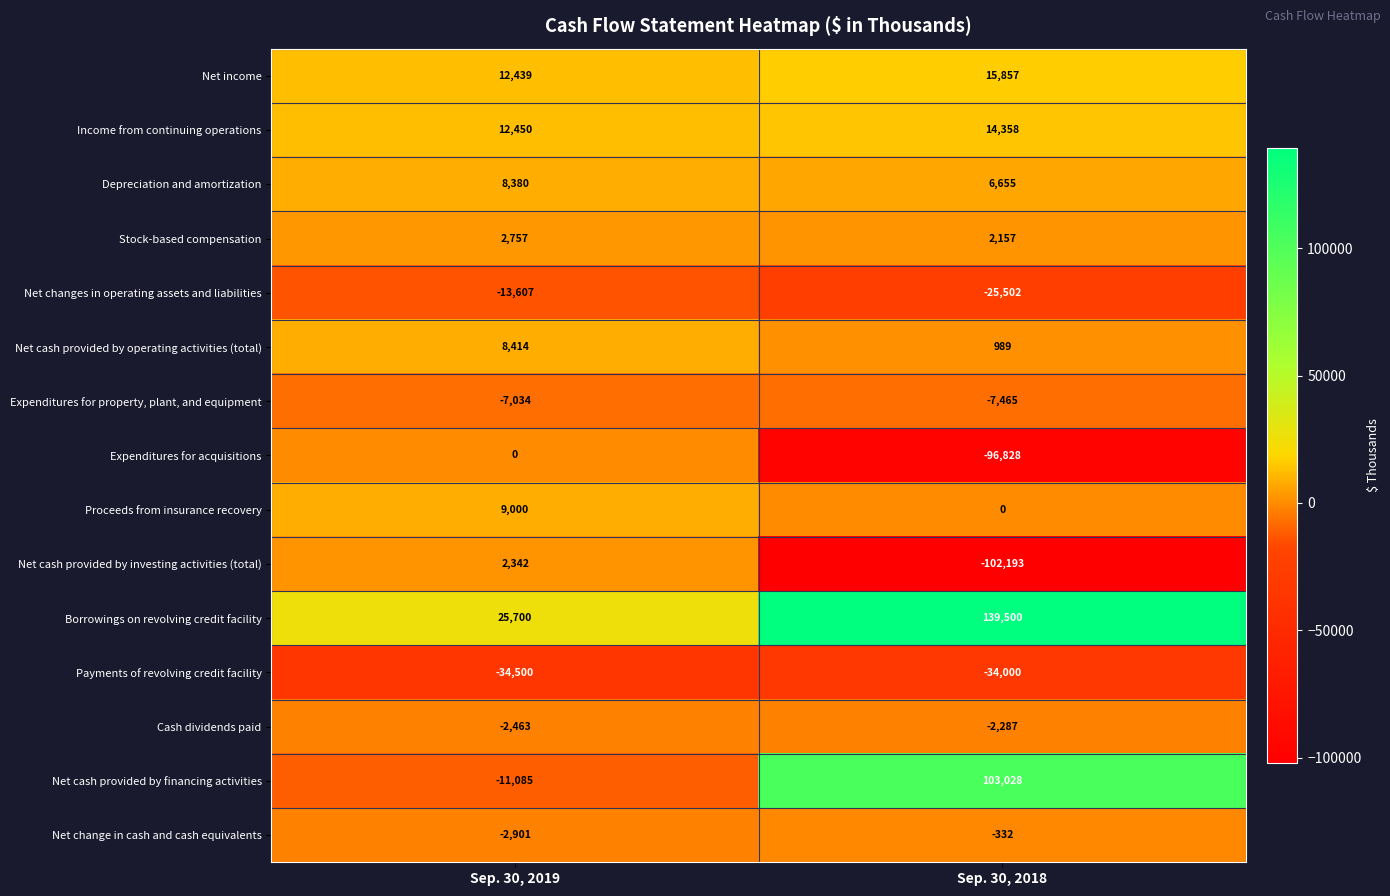

Reading left to right, what are all the values shown in this chart?

Net income: Sep. 30, 2019=12439	Sep. 30, 2018=15857
Income from continuing operations: Sep. 30, 2019=12450	Sep. 30, 2018=14358
Depreciation and amortization: Sep. 30, 2019=8380	Sep. 30, 2018=6655
Stock-based compensation: Sep. 30, 2019=2757	Sep. 30, 2018=2157
Net changes in operating assets and liabilities: Sep. 30, 2019=-13607	Sep. 30, 2018=-25502
Net cash provided by operating activities (total): Sep. 30, 2019=8414	Sep. 30, 2018=989
Expenditures for property, plant, and equipment: Sep. 30, 2019=-7034	Sep. 30, 2018=-7465
Expenditures for acquisitions: Sep. 30, 2019=0	Sep. 30, 2018=-96828
Proceeds from insurance recovery: Sep. 30, 2019=9000	Sep. 30, 2018=0
Net cash provided by investing activities (total): Sep. 30, 2019=2342	Sep. 30, 2018=-102193
Borrowings on revolving credit facility: Sep. 30, 2019=25700	Sep. 30, 2018=139500
Payments of revolving credit facility: Sep. 30, 2019=-34500	Sep. 30, 2018=-34000
Cash dividends paid: Sep. 30, 2019=-2463	Sep. 30, 2018=-2287
Net cash provided by financing activities: Sep. 30, 2019=-11085	Sep. 30, 2018=103028
Net change in cash and cash equivalents: Sep. 30, 2019=-2901	Sep. 30, 2018=-332